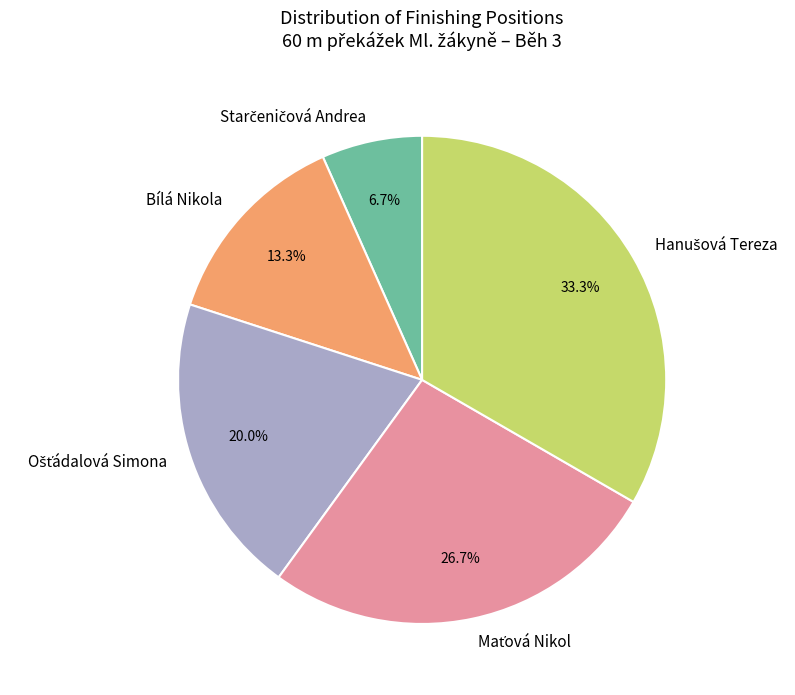

Is there any slice that represents more than half of the pie?

No